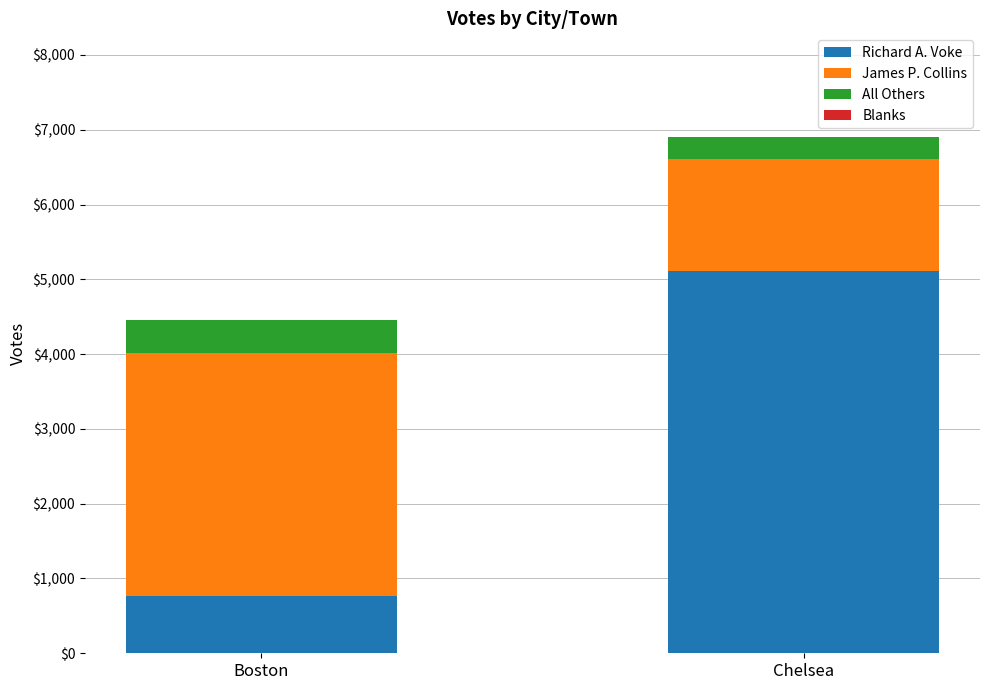

What is the difference between the maximum and minimum values in the Richard A. Voke series?

4353